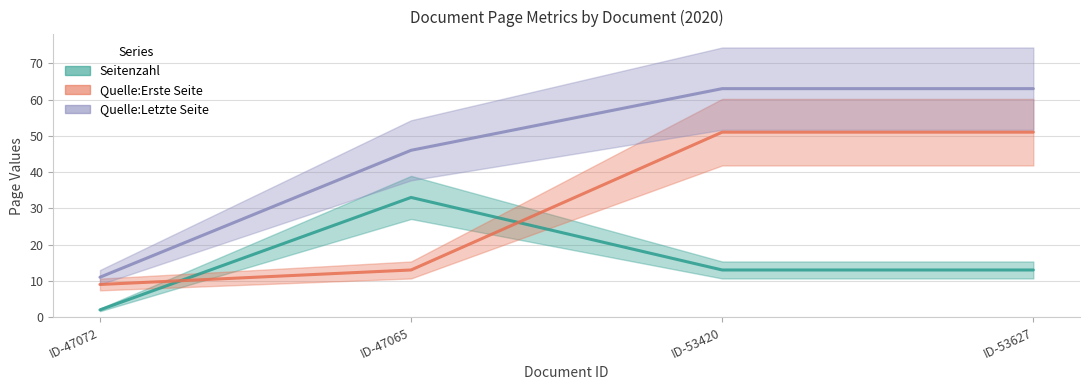

What is the average value of the Quelle:Letzte Seite series?

46